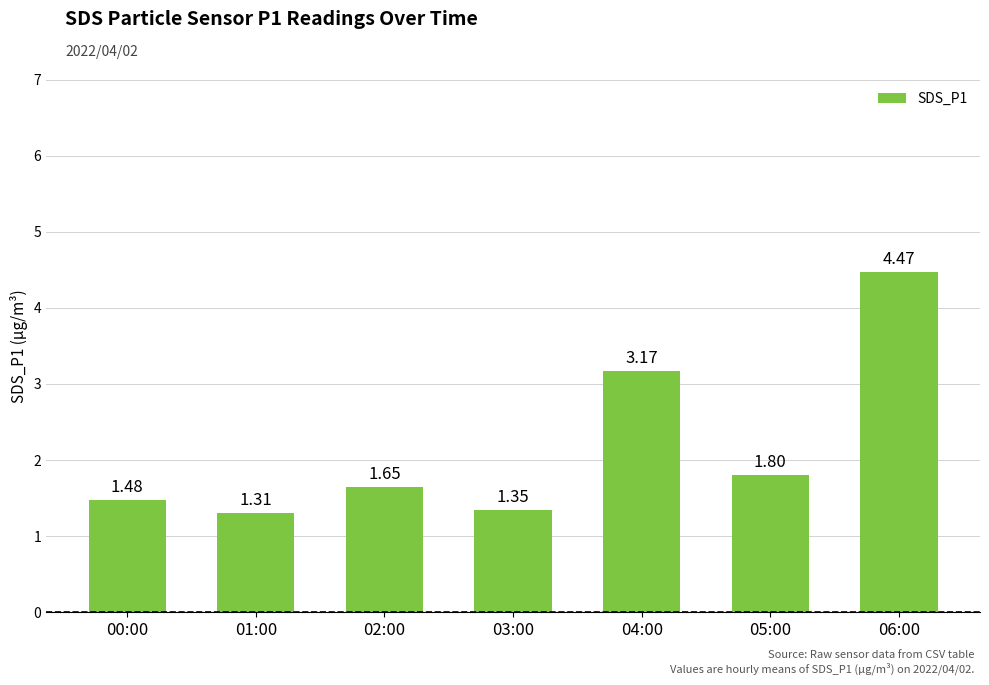

The value at 02:00 is 0.5. True or false?

False